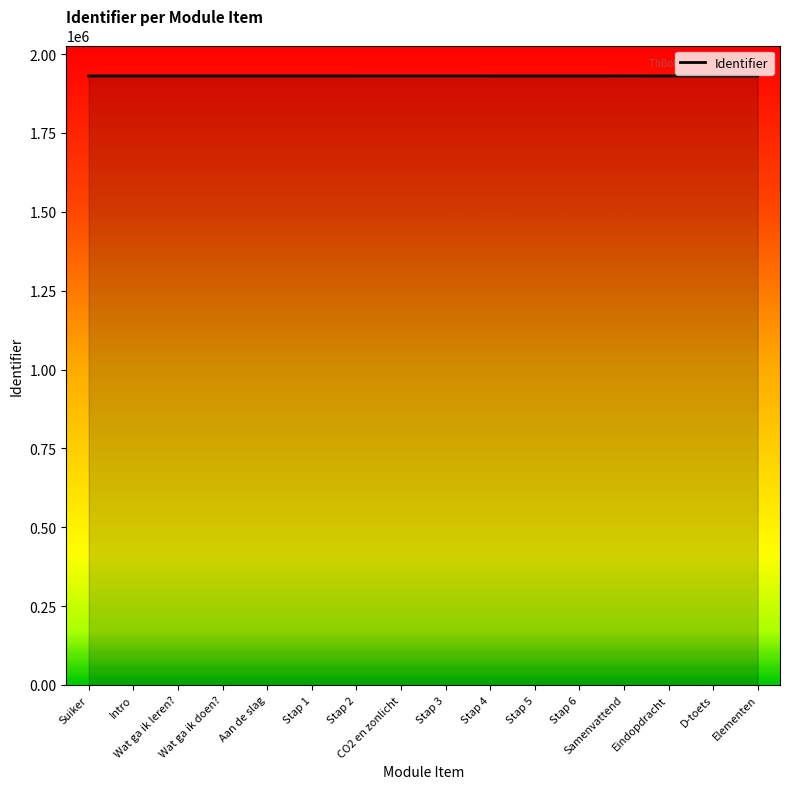

What is the smallest value displayed?

1930689